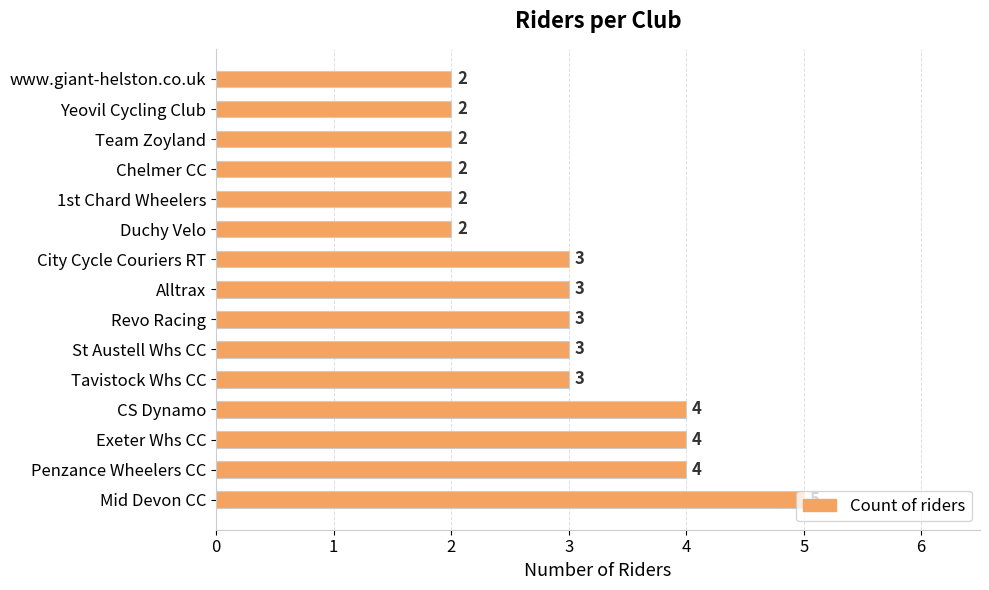

What is the difference between the maximum and minimum values?

3